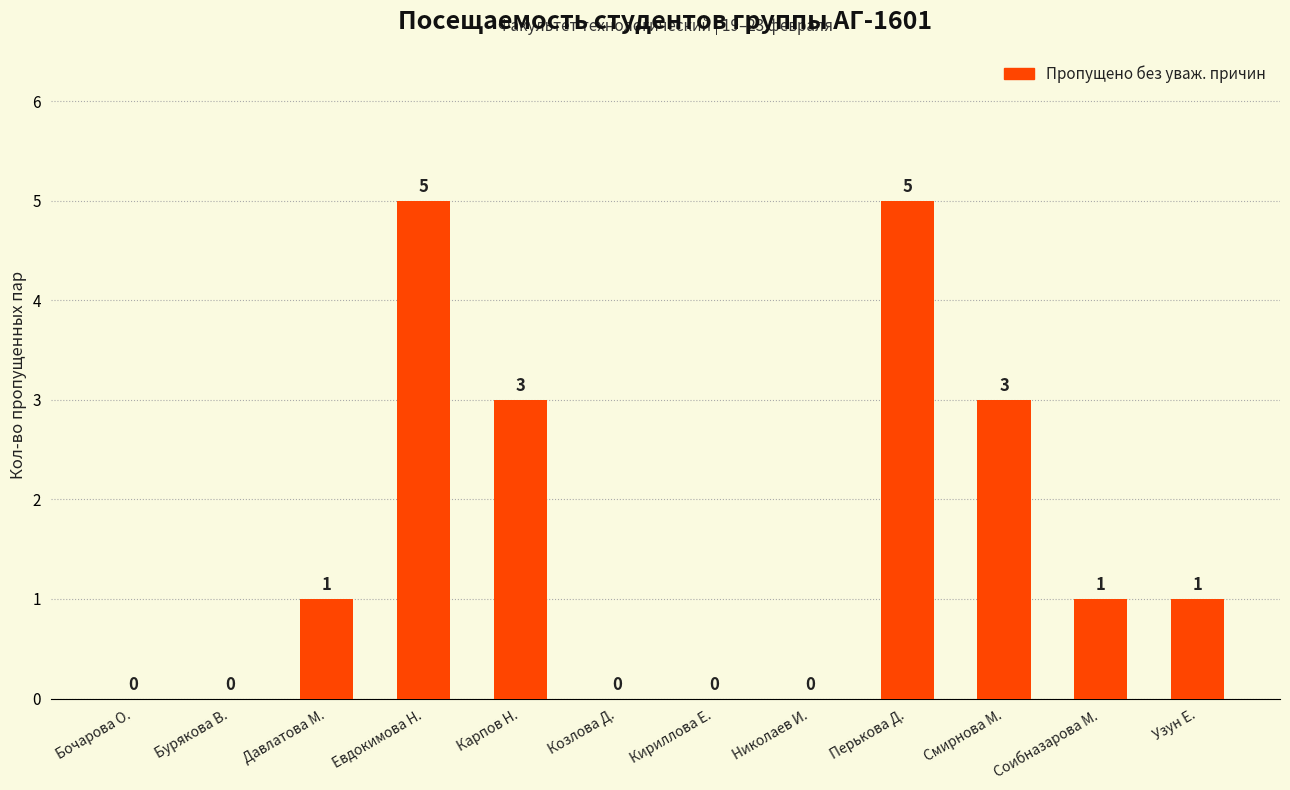

The value at Смирнова М. is 1. True or false?

False